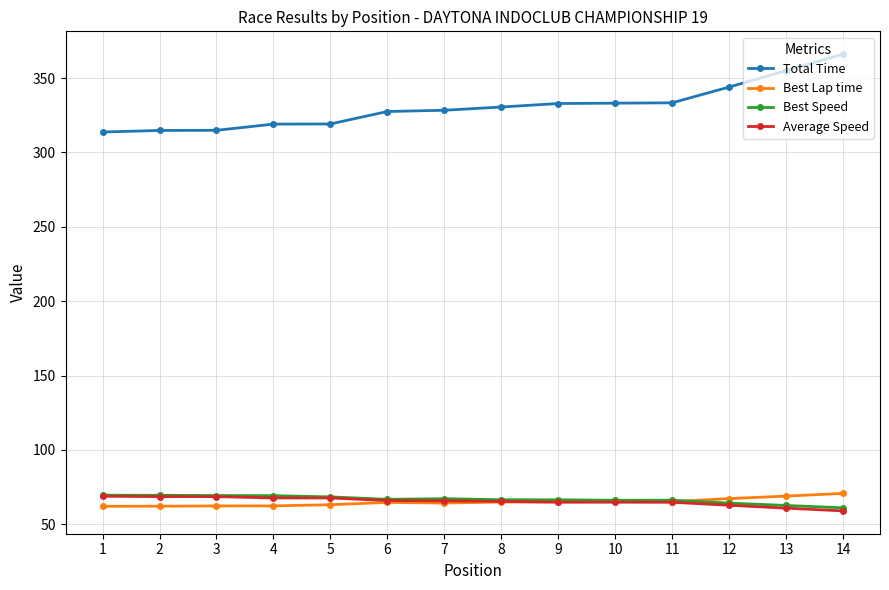

Which series has the largest range (max minus min)?

Total Time